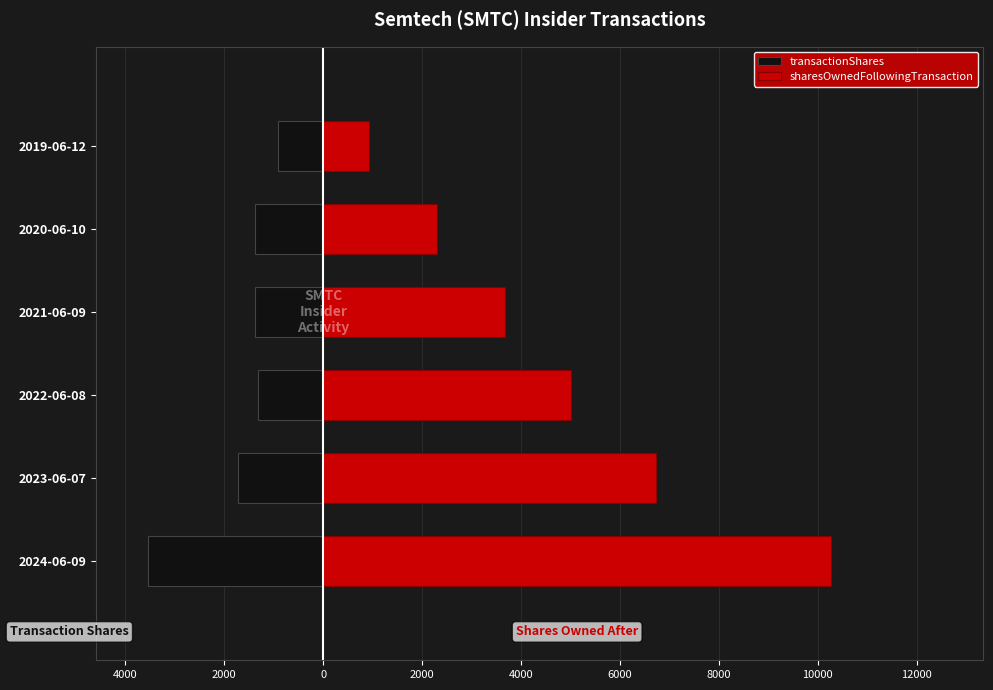

List the series in order of their peak value, highest first.

sharesOwnedFollowingTransaction, transactionShares